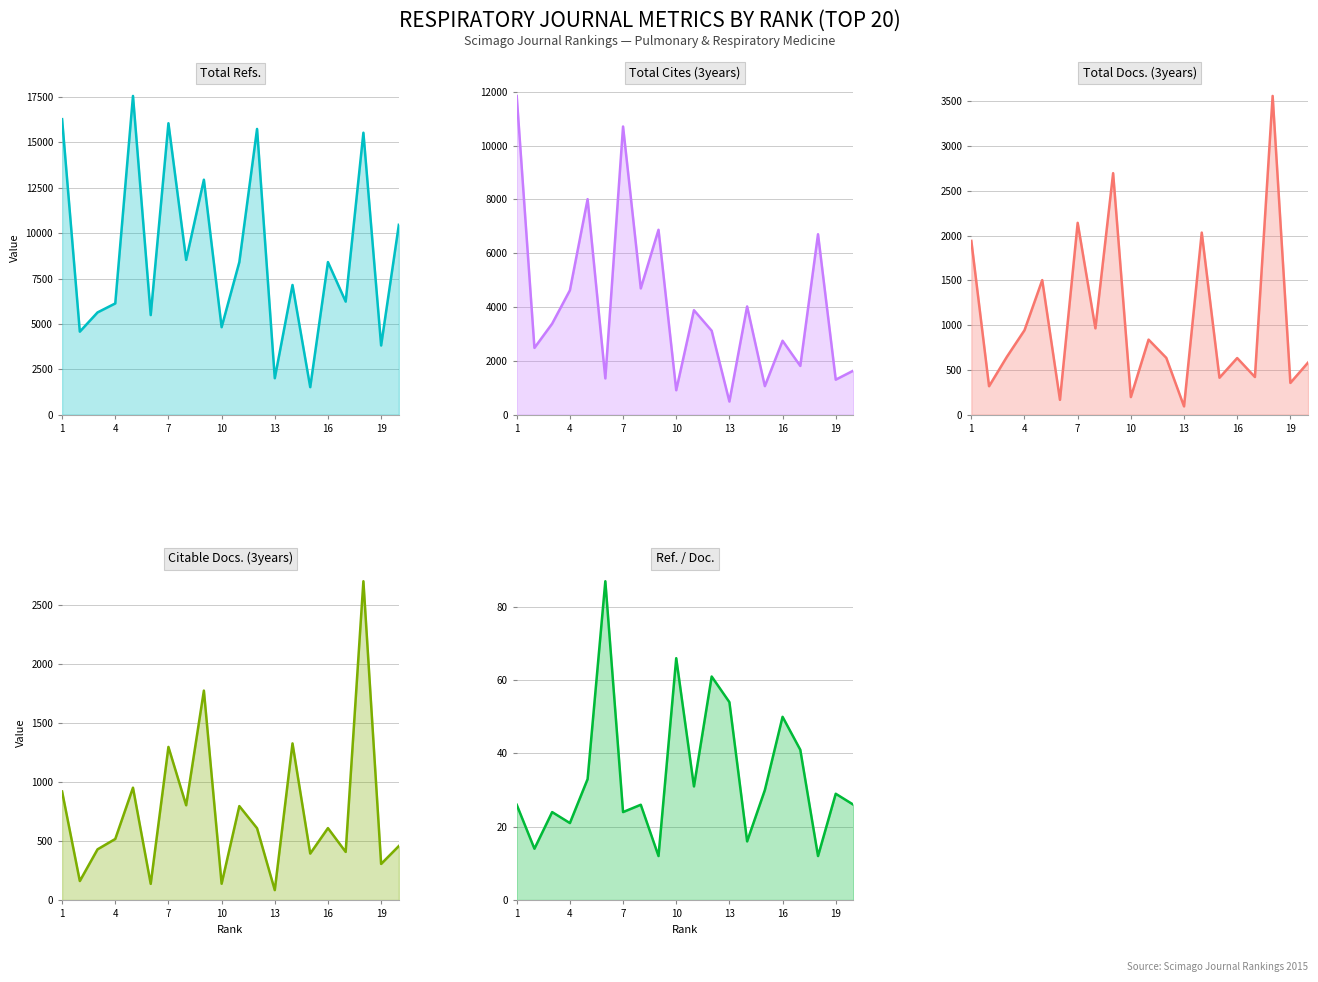

How many values in the Ref. / Doc. series are below 29?

10